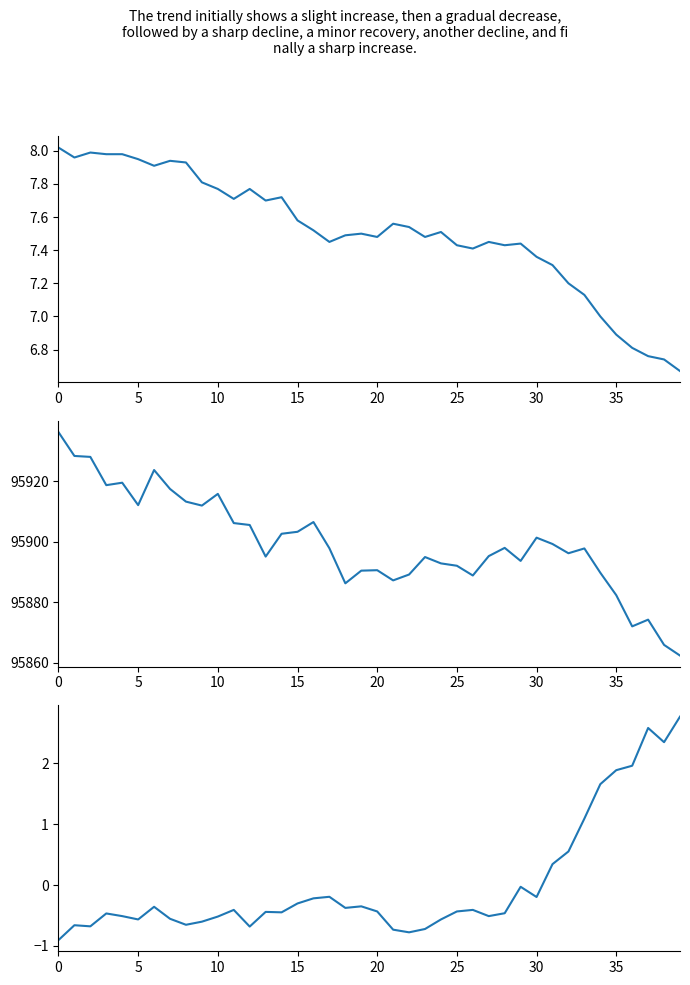

Is this an area chart (filled region under the line)?

No